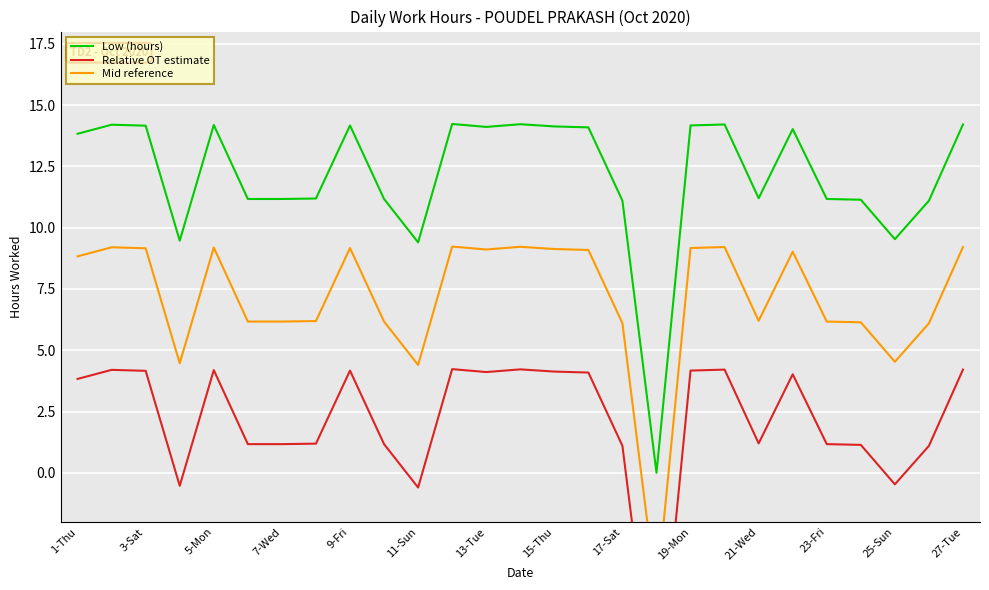

List the series in order of their overall mean, lowest first.

Relative OT estimate, Mid reference, Low (hours)